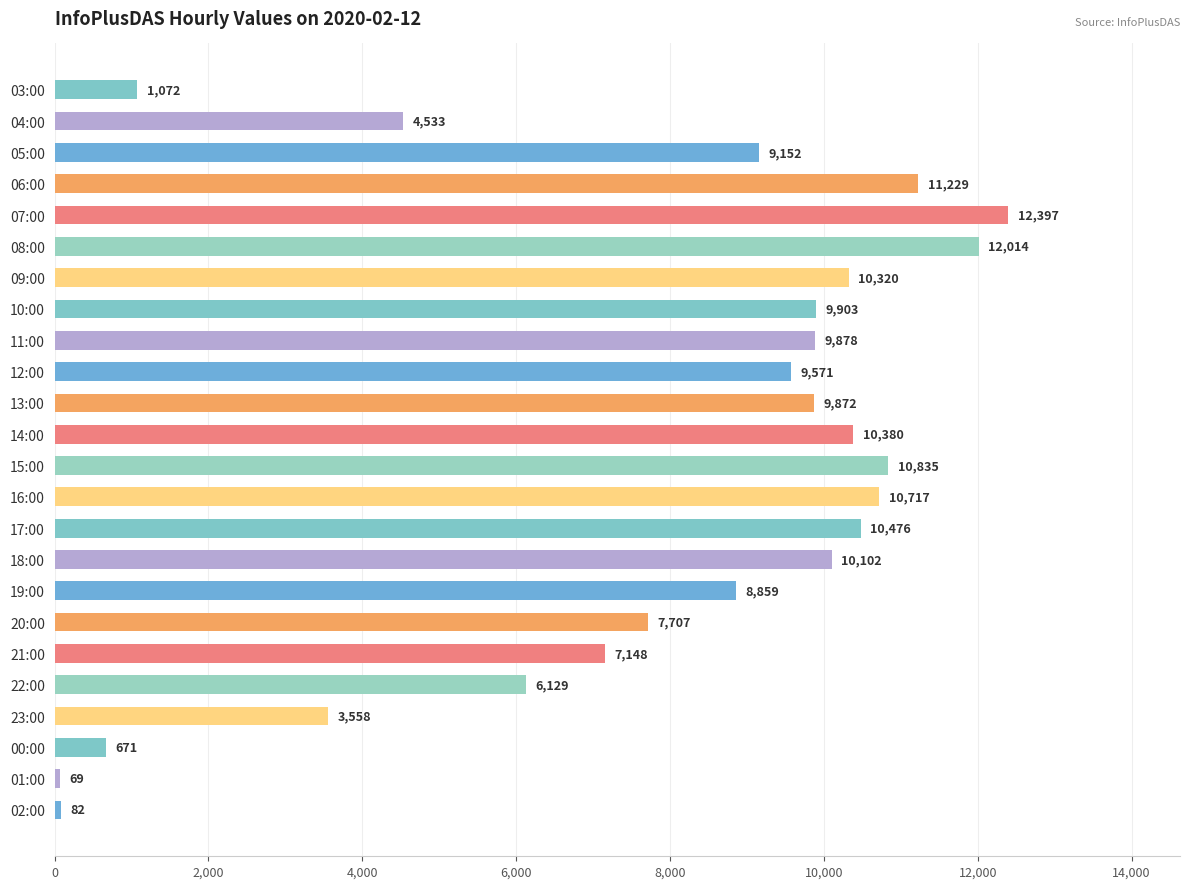

Between 14:00 and 16:00, which is larger?

16:00